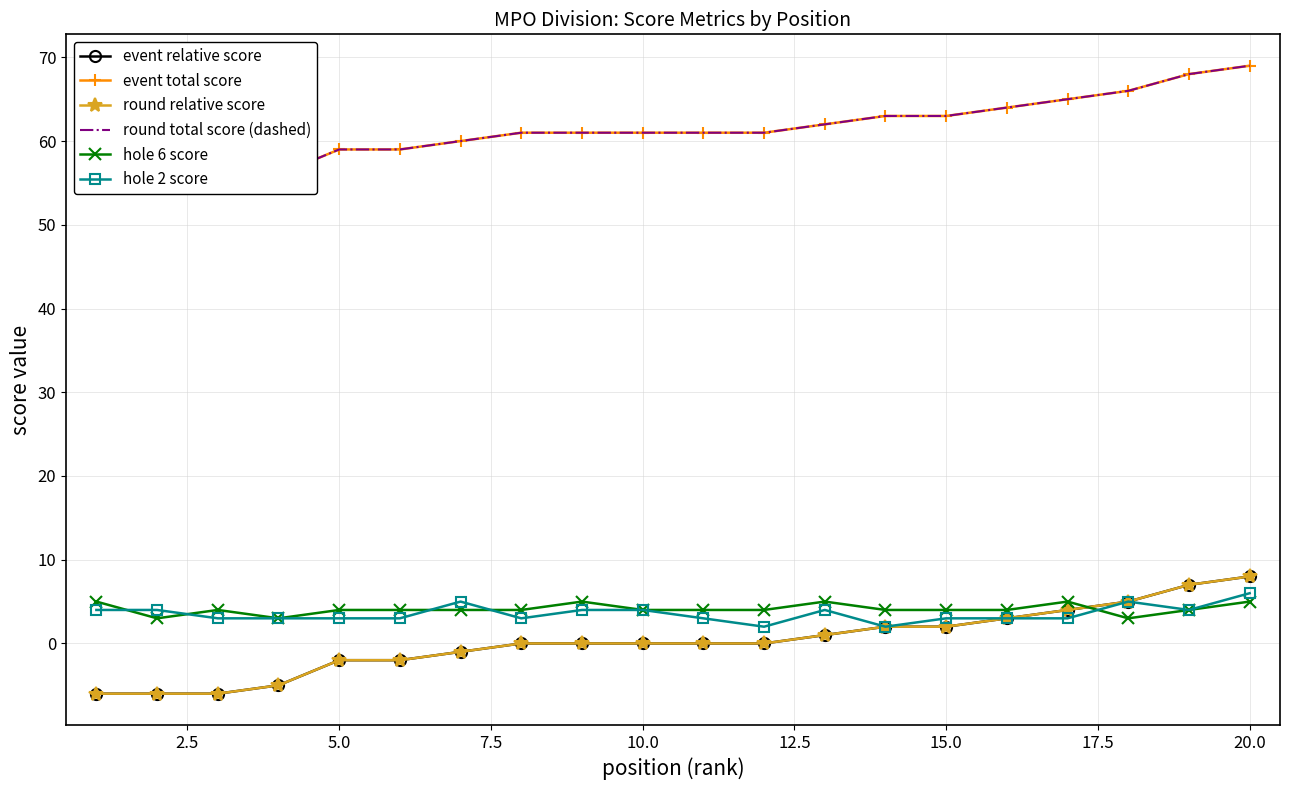

At which label is hole 6 score closest to 4?

5.0